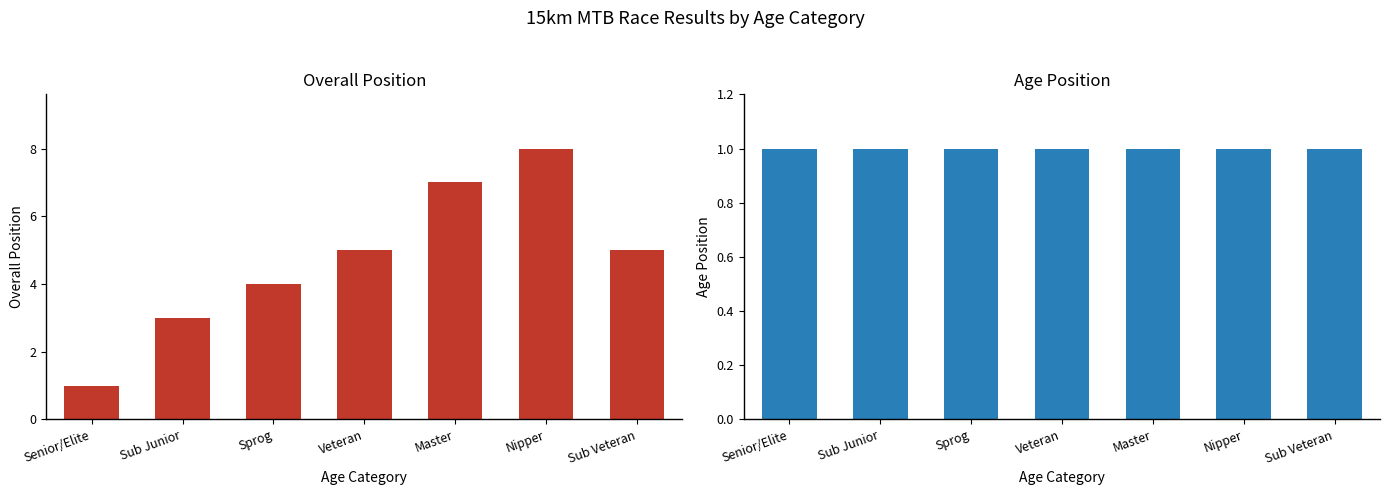

What is the average value of the Age Position series?

1